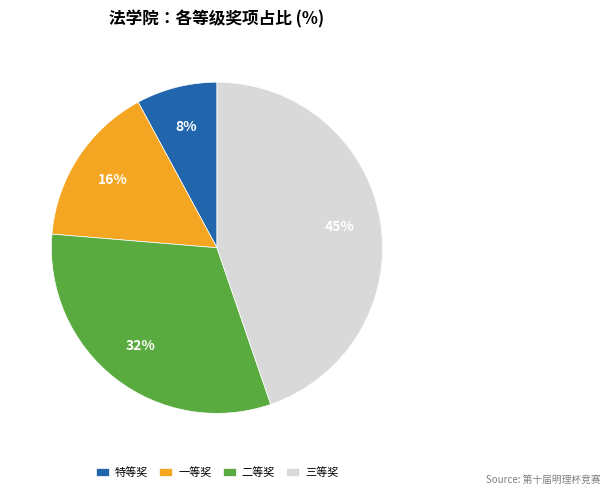

To the nearest percent, what percentage of the pie is 一等奖?

16%